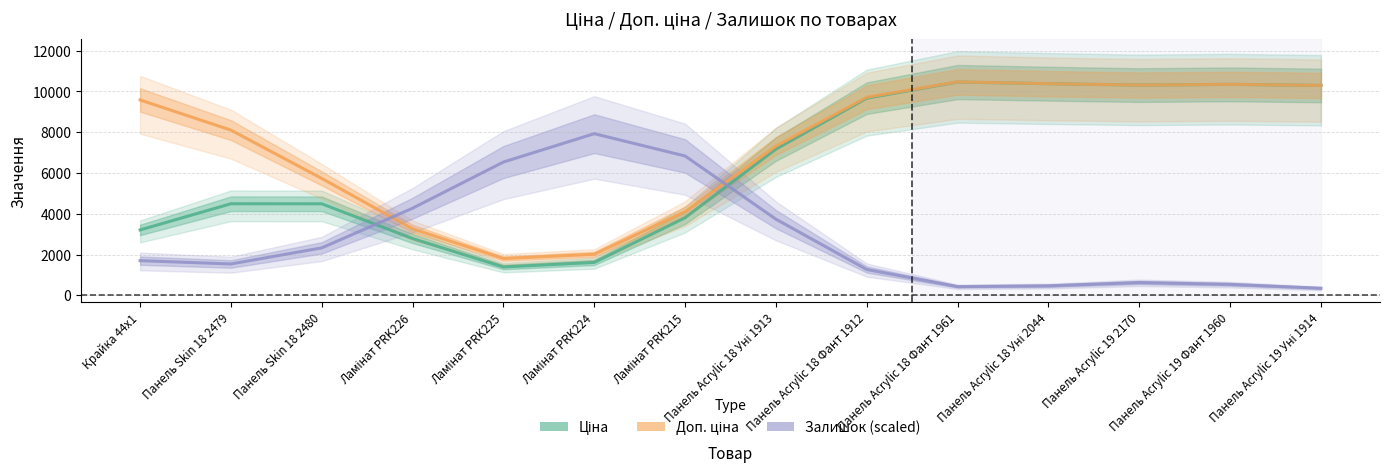

Reading left to right, extract all data points from this chart.

Ціна: 3208.0	4492.7	4490.1	2786.3	1391.4	1614.4	3807.3	7171.7	9669.7	10460.7	10378.9	10310.1	10345.9	10293.2
Доп. ціна: 9582.2	8103.5	5734.6	3264.4	1805.6	2014.1	4107.1	7322.2	9714.3	10467.9	10379.5	10310.1	10345.9	10293.2
Залишок (scaled): 1702.5	1539.8	2329.1	4273.9	6537.3	7928.8	6834.6	3735.6	1269.1	429.1	467.3	628.6	538.2	348.7